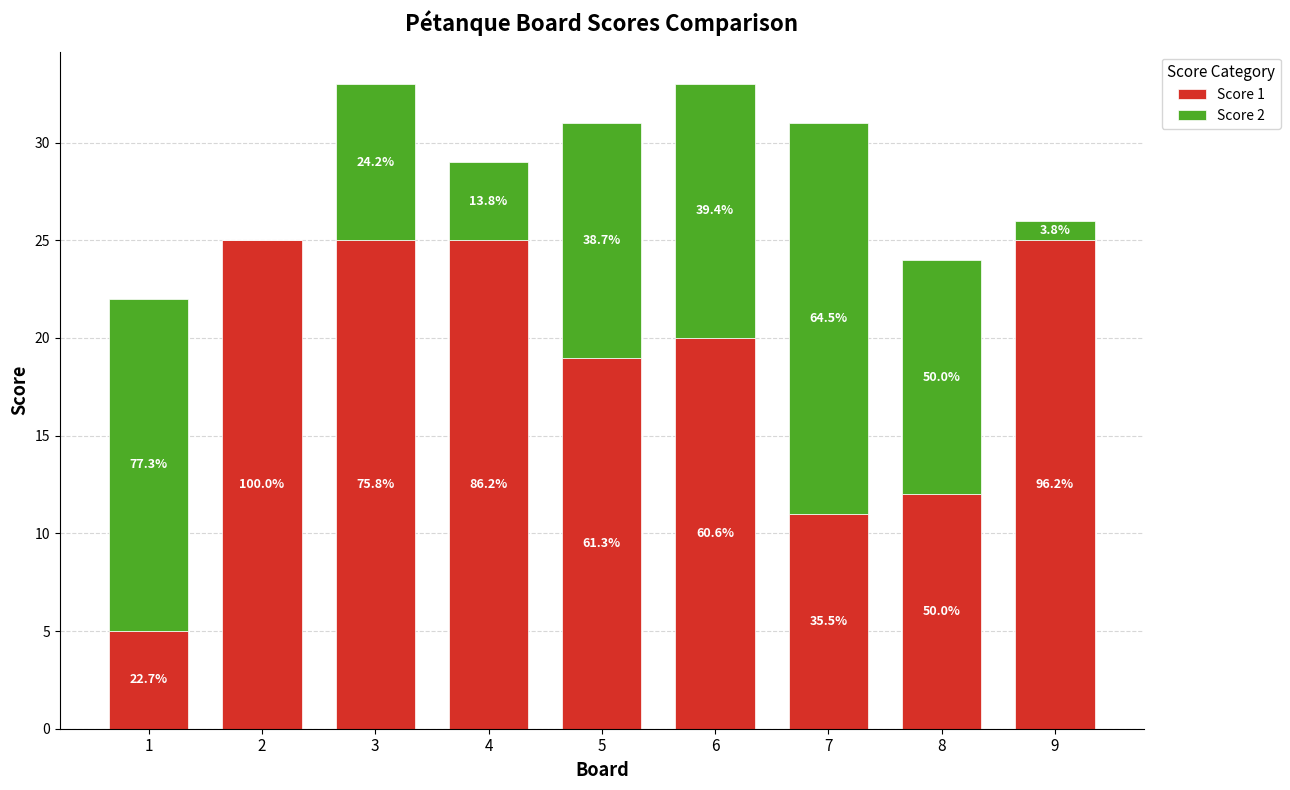

What value does the Score 2 series have at 6?

13